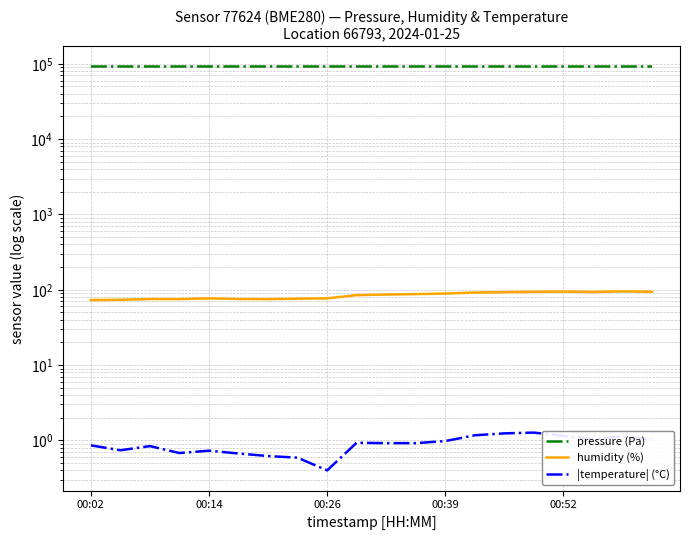

What is the sum of all |temperature| (°C) values?

17.9